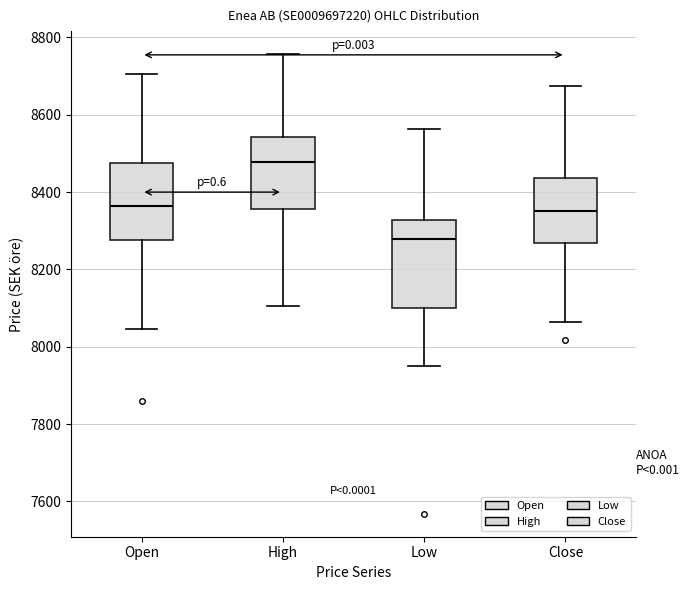

Reading left to right, transcribe this box plot: for each box, give where its median line is, the range the box spans, and where its two whiskers end, as read against the y-axis. The values are not printed on the chart, so give them approximately, as read against the axis.

Open: median 8360, box 8280 to 8480, whiskers 8040 to 8700
High: median 8480, box 8360 to 8540, whiskers 8100 to 8760
Low: median 8280, box 8100 to 8320, whiskers 7940 to 8560
Close: median 8360, box 8260 to 8440, whiskers 8060 to 8680